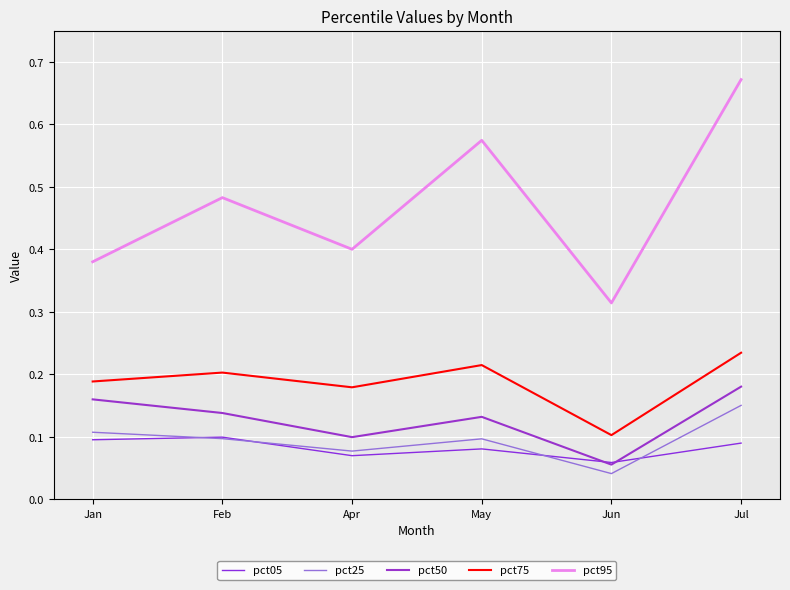

Is this an area chart (filled region under the line)?

No